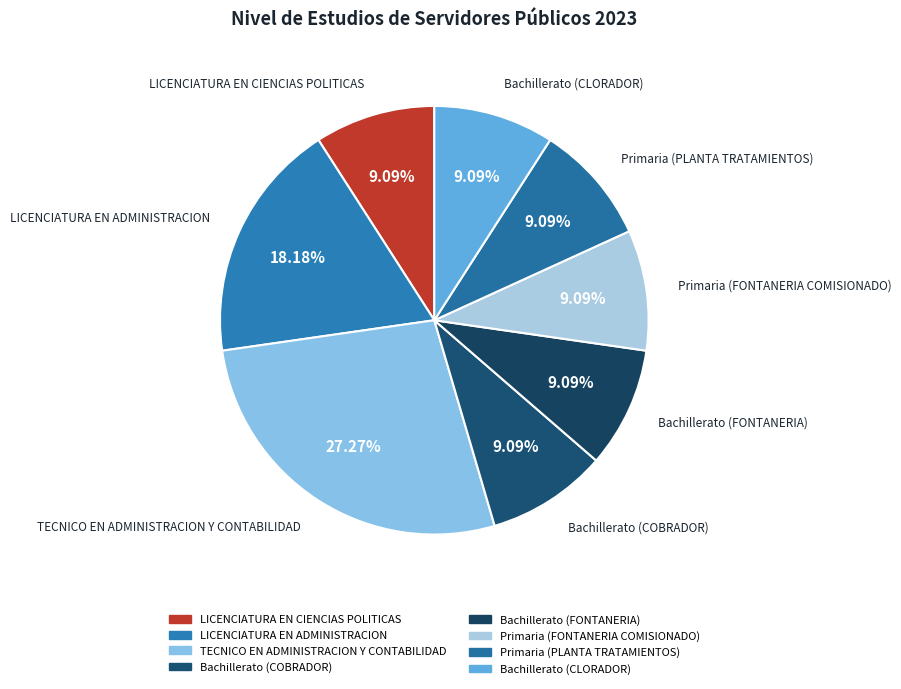

Is the sum of LICENCIATURA EN ADMINISTRACION and Bachillerato (CLORADOR) greater than half?

No